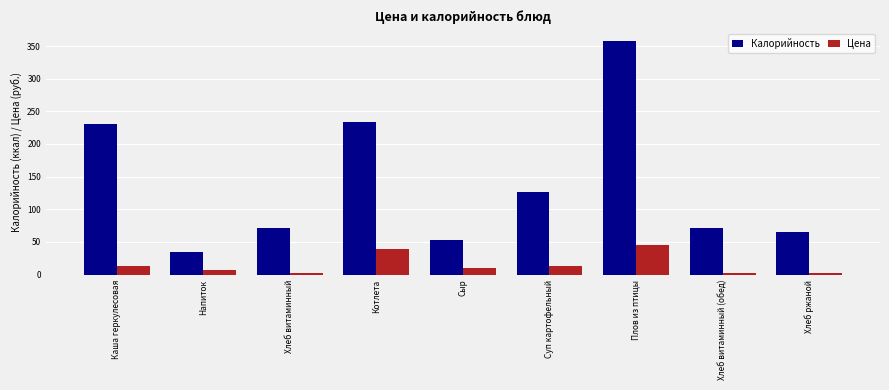

What is the greatest value displayed?

358.0